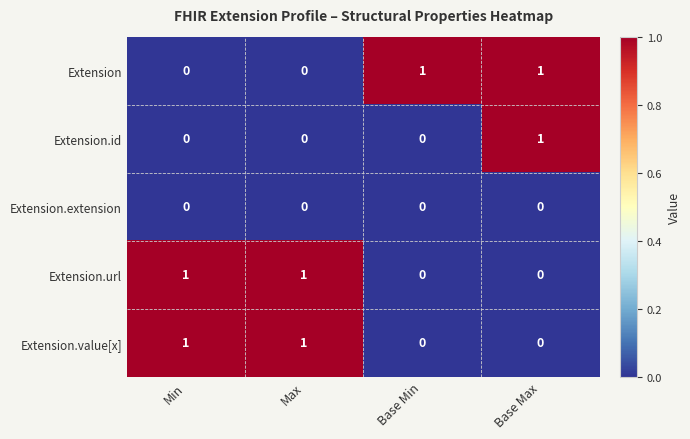

Reading left to right, what are all the values shown in this chart?

Extension: Min=0	Max=0	Base Min=1	Base Max=1
Extension.id: Min=0	Max=0	Base Min=0	Base Max=1
Extension.extension: Min=0	Max=0	Base Min=0	Base Max=0
Extension.url: Min=1	Max=1	Base Min=0	Base Max=0
Extension.value[x]: Min=1	Max=1	Base Min=0	Base Max=0